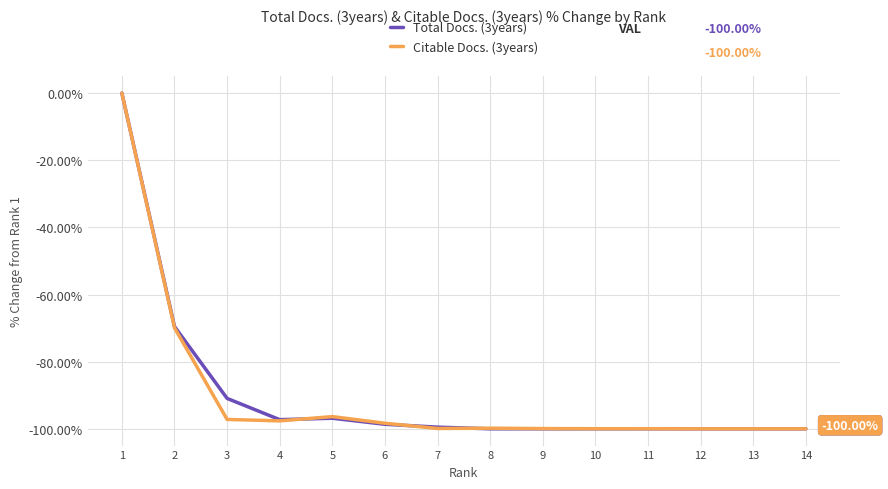

Is this an area chart (filled region under the line)?

No